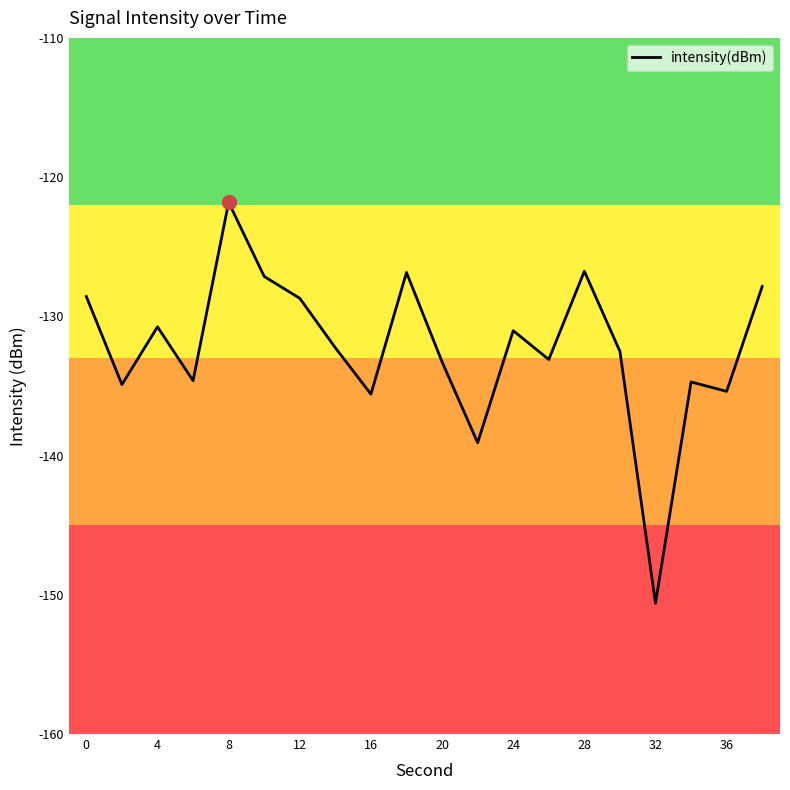

What is the minimum value shown in the chart?

-150.6